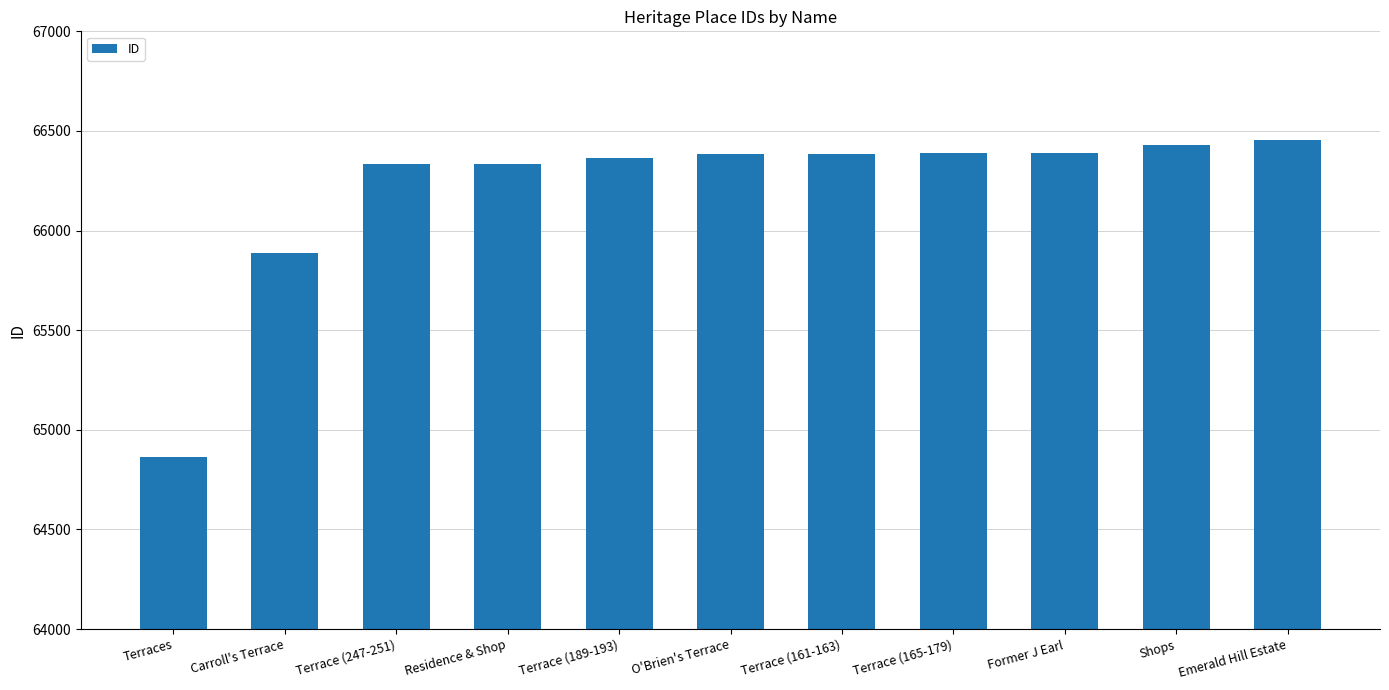

What value does the data have at Terrace (161-163)?

66386